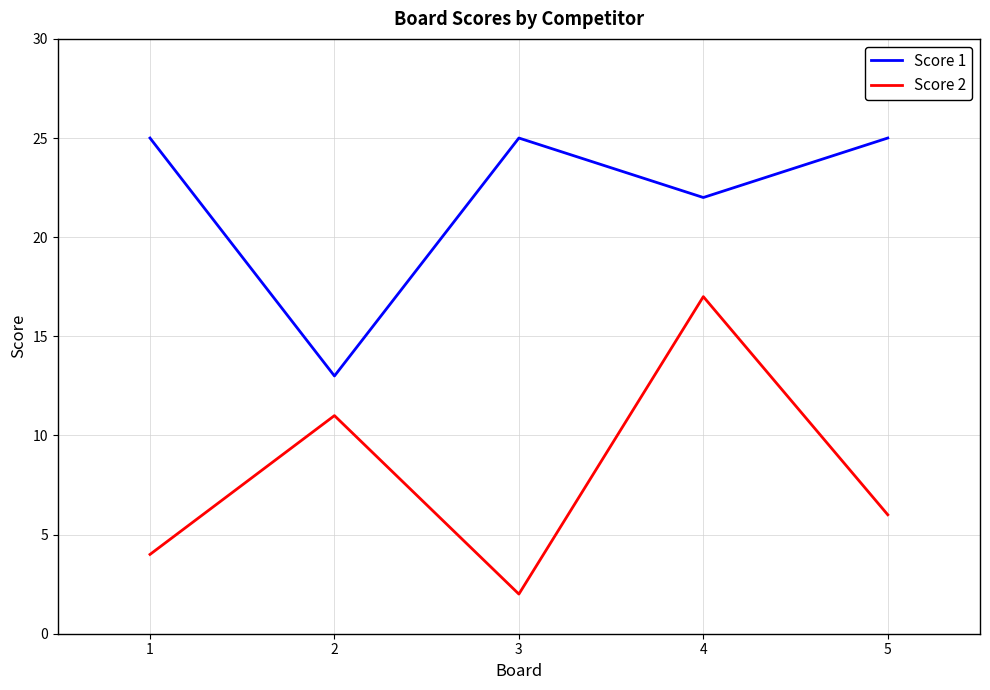

The Score 1 series shows 7 at 4. True or false?

False